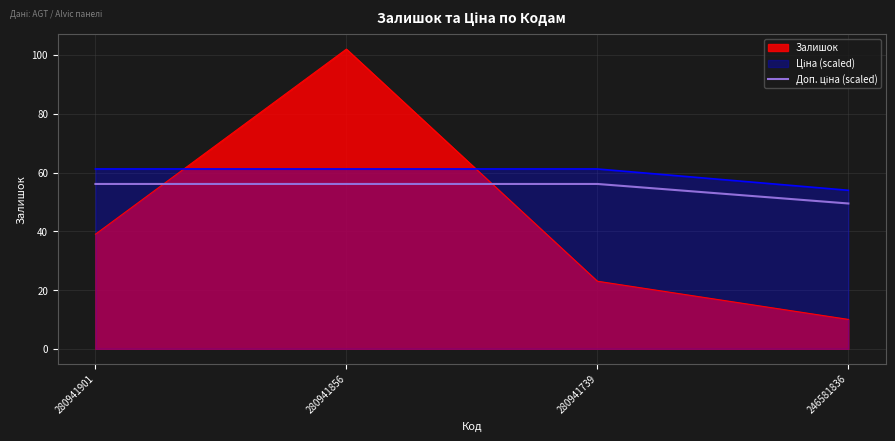

True or false: there are more than 2 points higher than both neighbors.

False